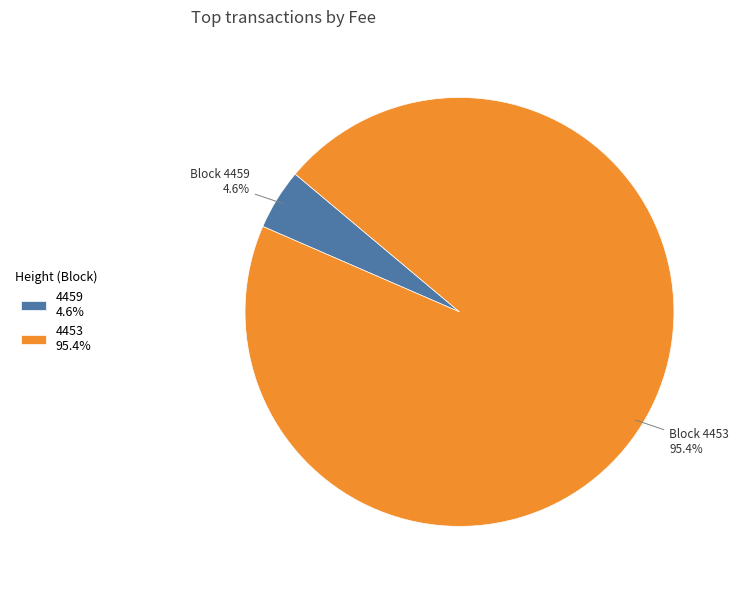

Is it true that 4459 is 5% of the pie?

True